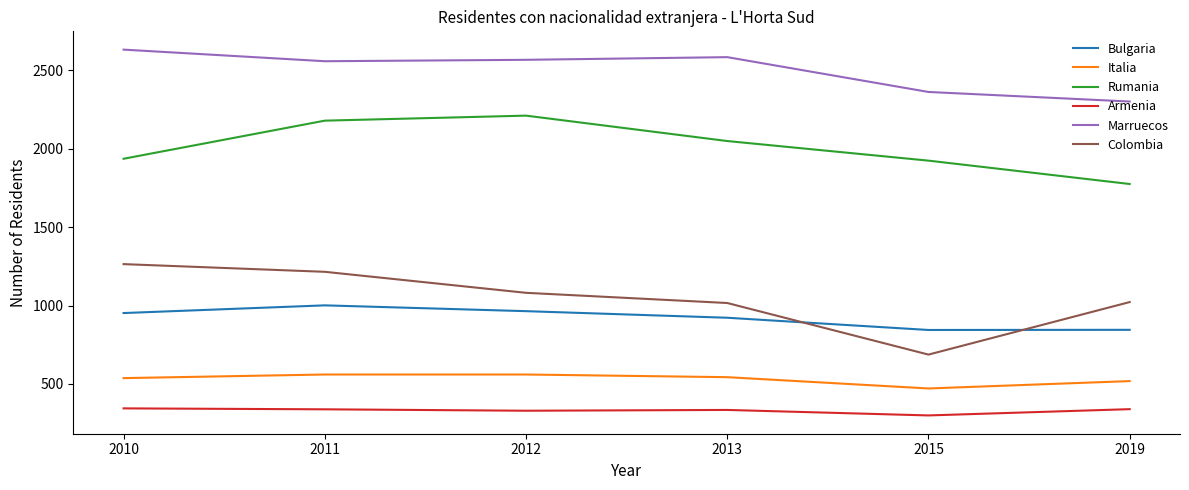

Which series has the largest total across all categories?

Marruecos